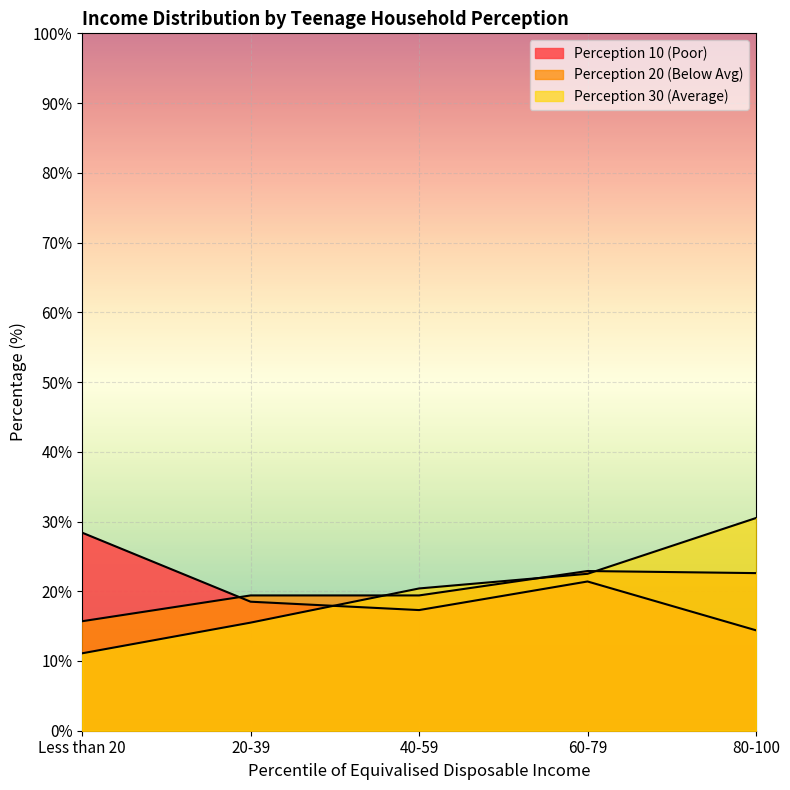

Where is the first local maximum for Perception 20 (Below Avg)?

60-79